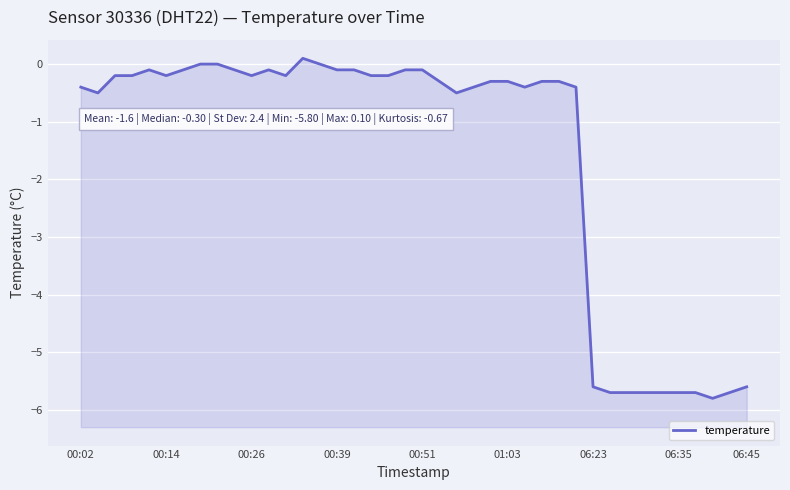

How many interior local valleys (lower than both neighbors) does the data have?

7